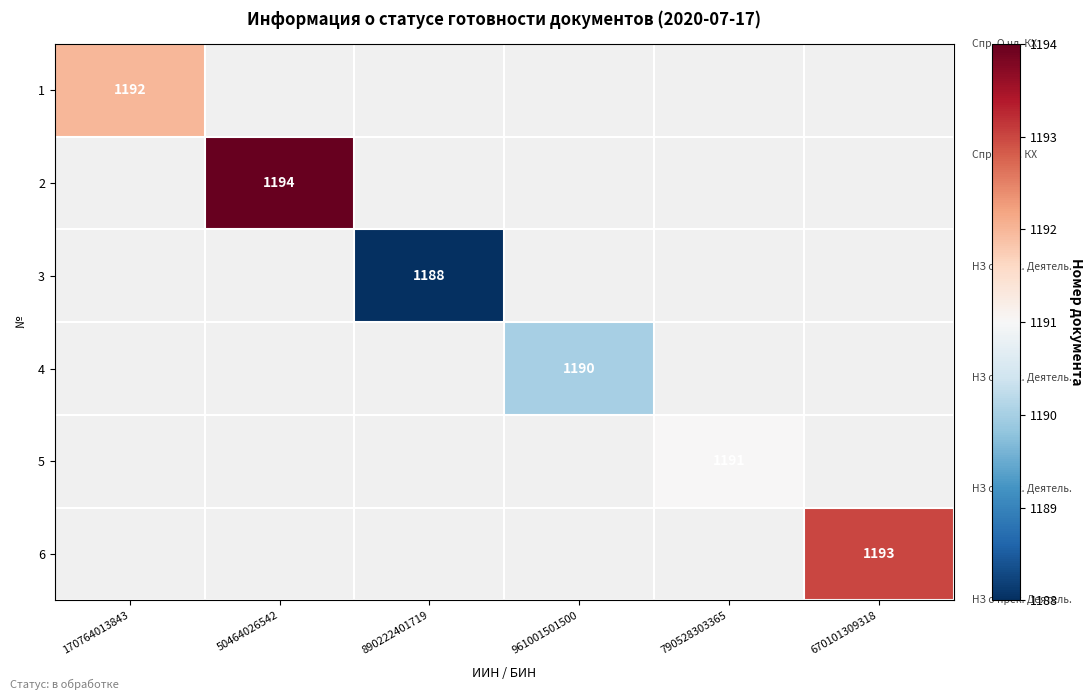

The 6 series shows 1193 at 670101309318. True or false?

True